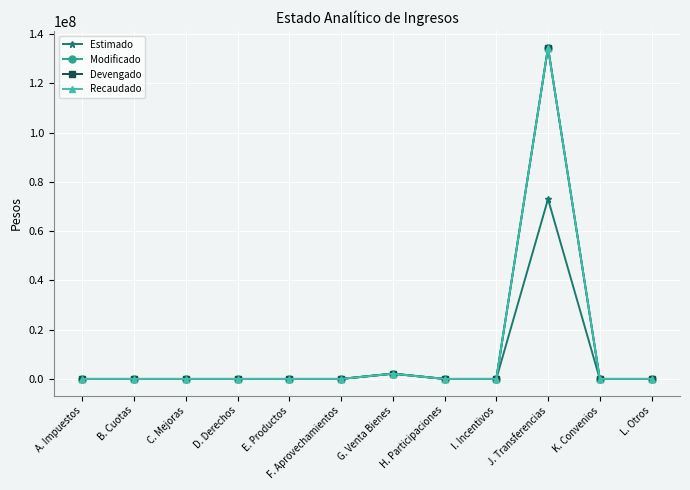

What is the difference between the second highest and minimum values in the Modificado series?

2122238.0